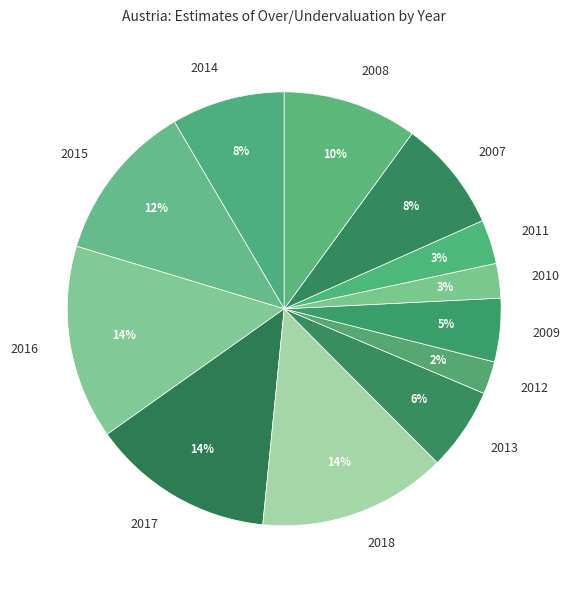

To the nearest percent, what is the difference between the 2008 and 2018 slice percentages?

4%